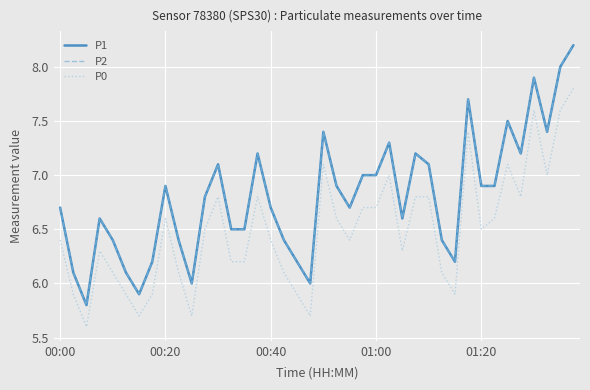

Is this an area chart (filled region under the line)?

No